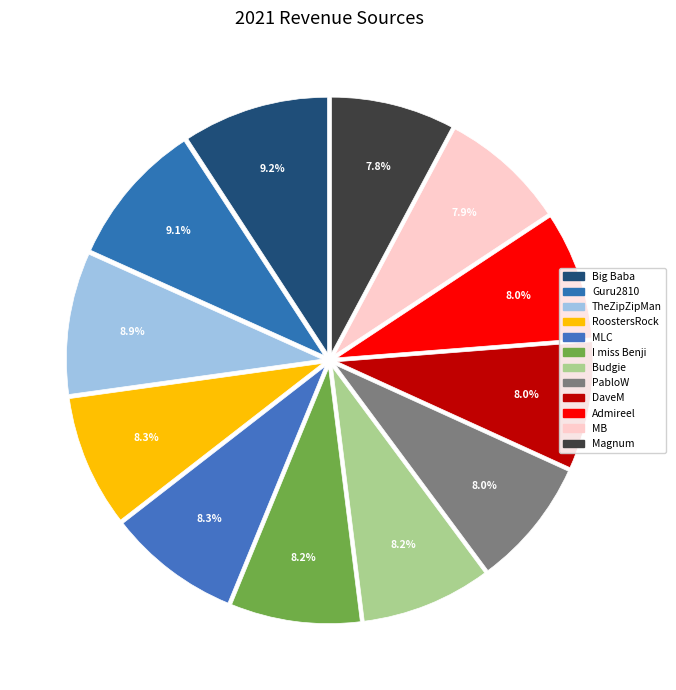

How many segments does this pie chart have?

12